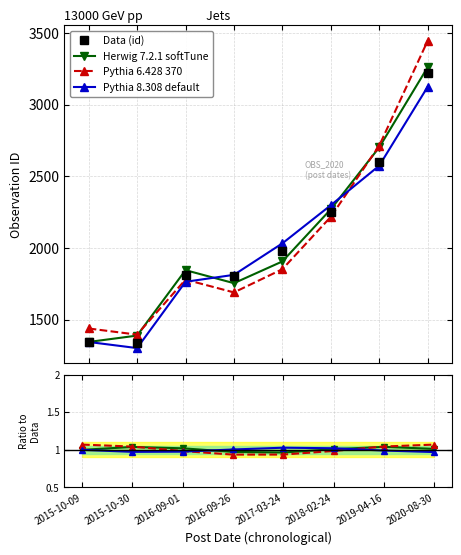

True or false: Herwig 7.2.1 softTune has more than 1 interior local peaks.

False